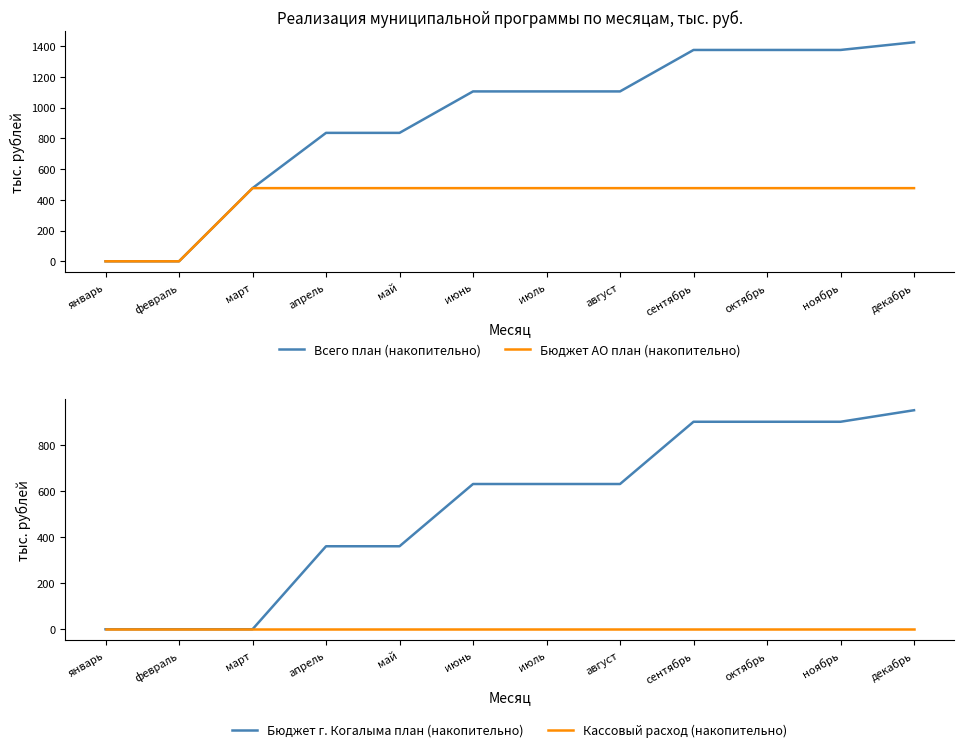

What is the label of the 3rd point from the right?

октябрь